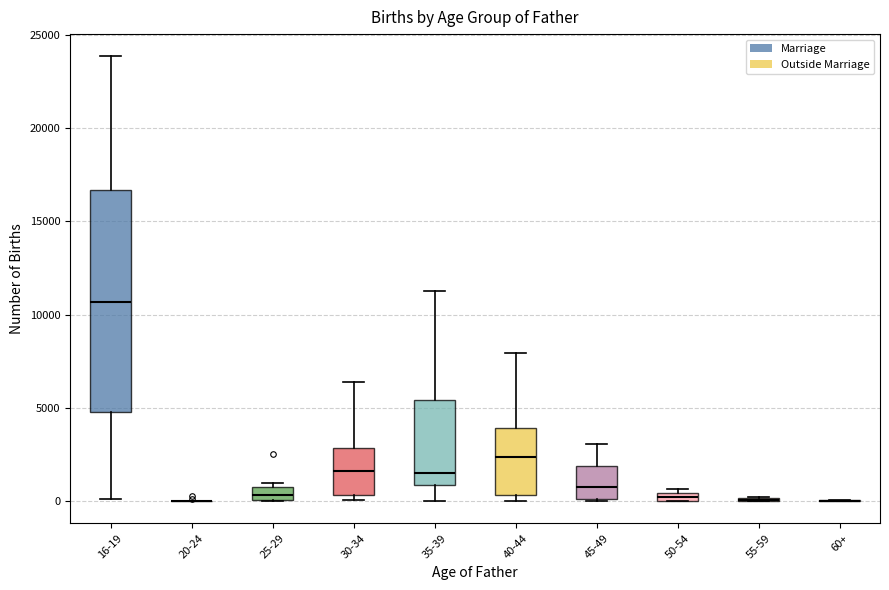

Where does the median line of the box for 45-49 sit on the y-axis? The values are not printed on the chart, so give them approximately, as read against the axis.

500